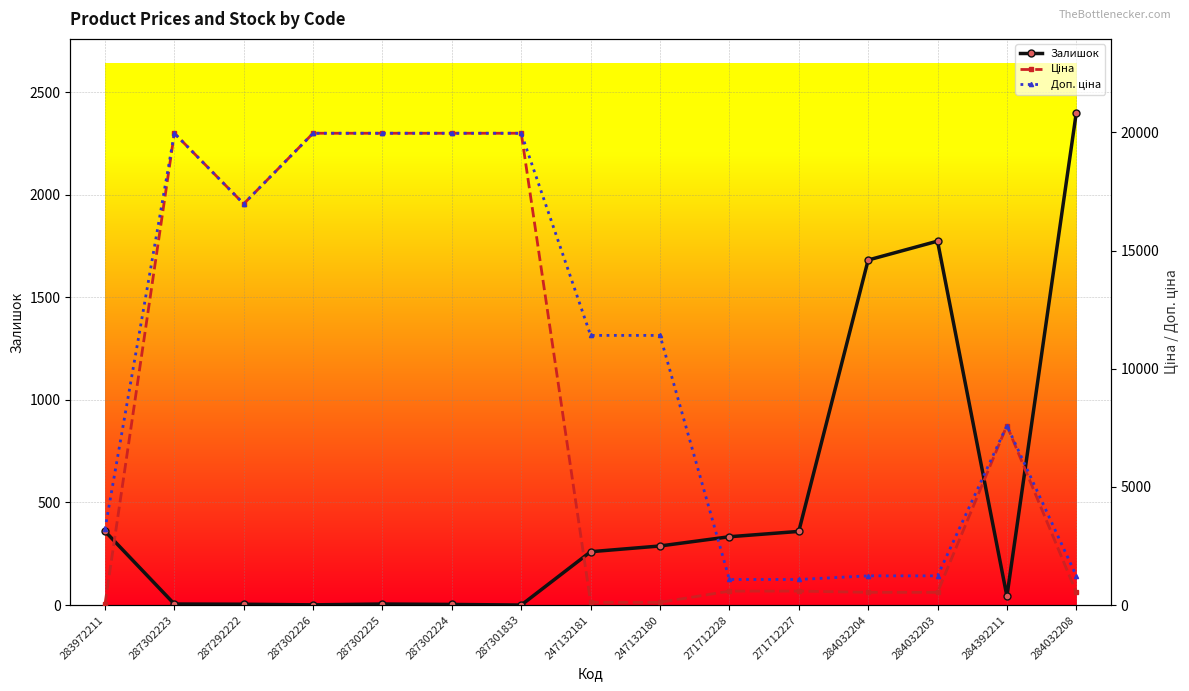

What is the total value across all series at 283972211?

3597.1